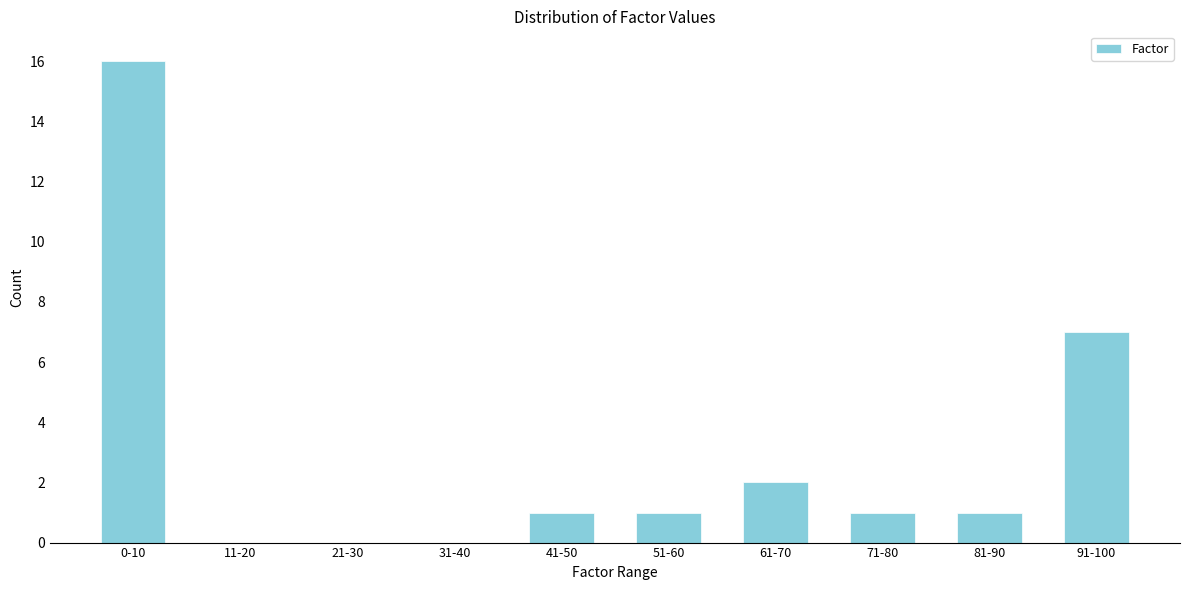

Reading left to right, transcribe all the data shown in this chart.

0-10=16	11-20=0	21-30=0	31-40=0	41-50=1	51-60=1	61-70=2	71-80=1	81-90=1	91-100=7